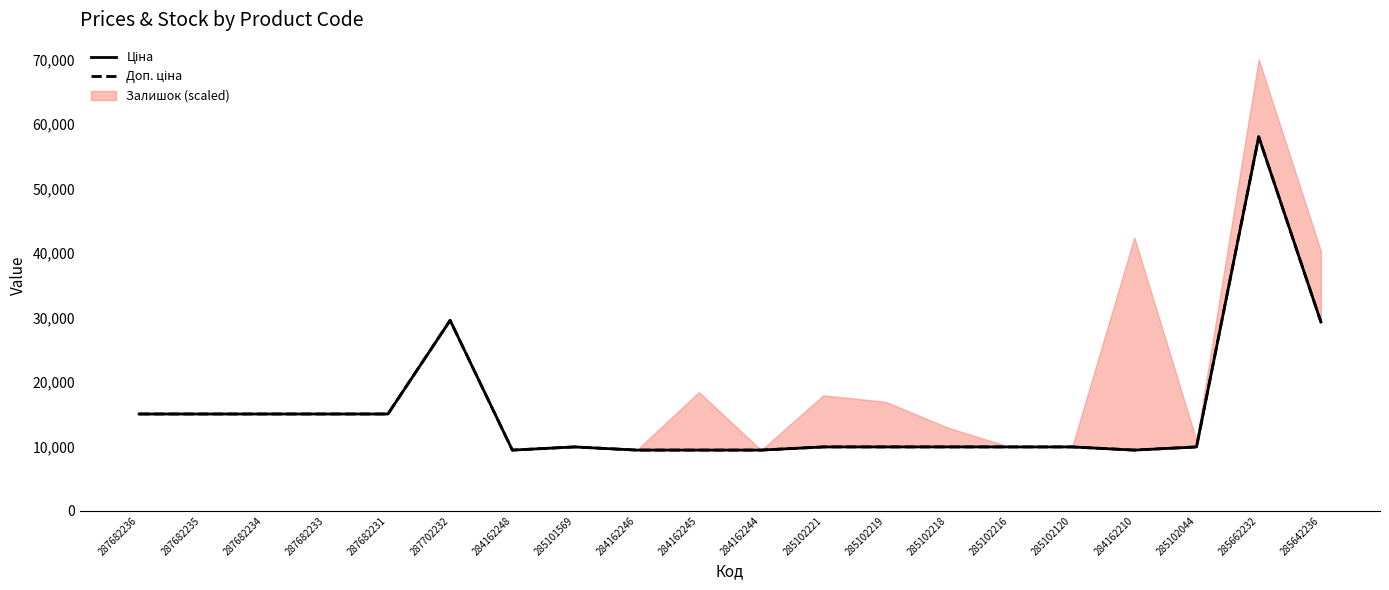

True or false: Ціна and Доп. ціна intersect in this chart.

False